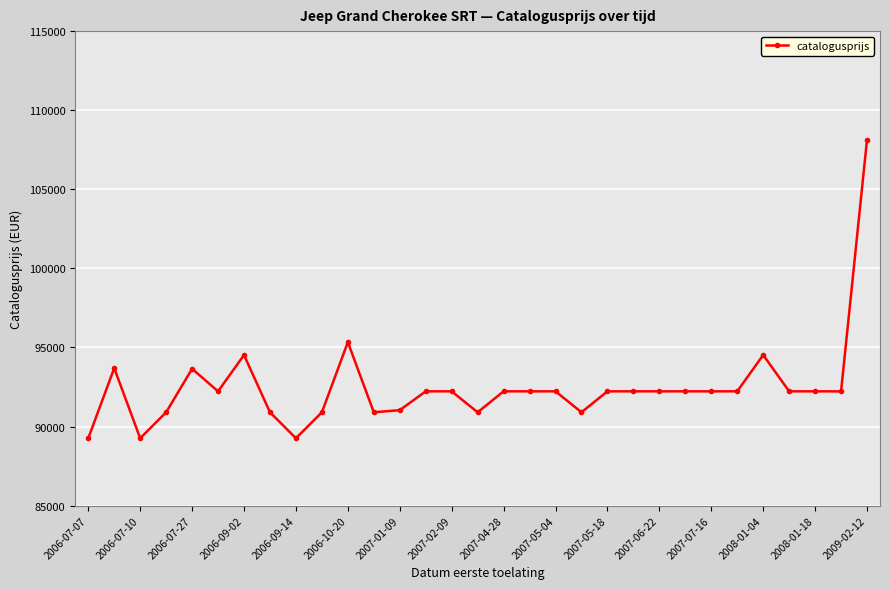

True or false: there are more than 0 points higher than both neighbors.

True